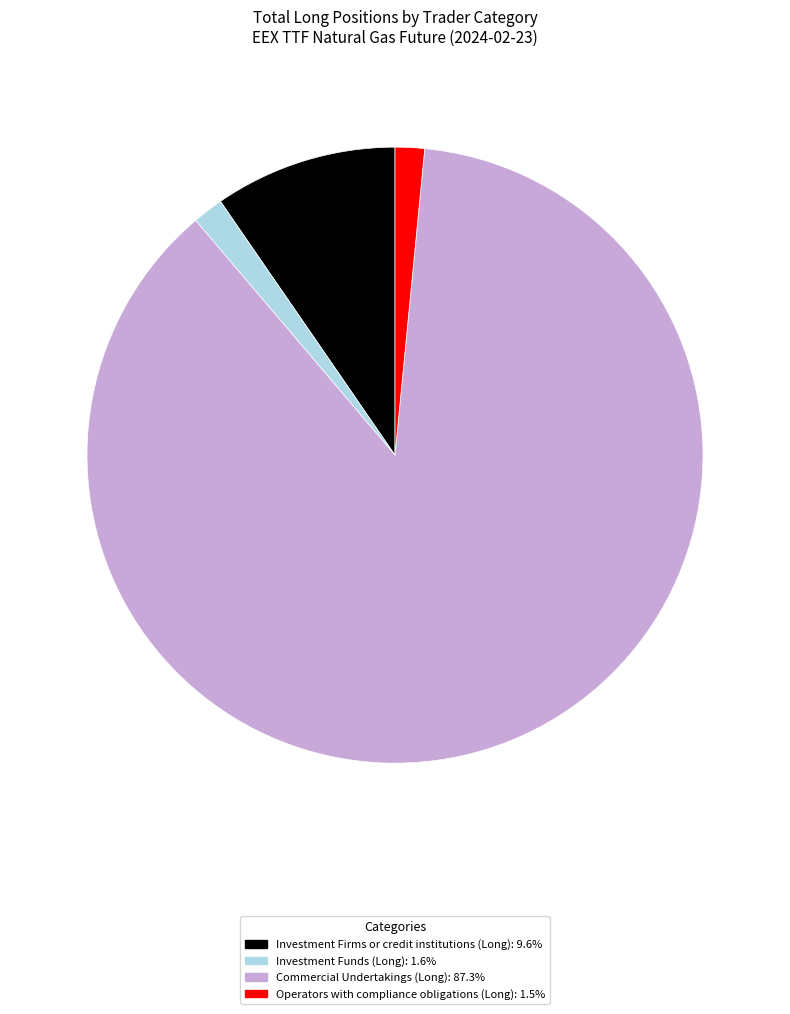

How many segments does this pie chart have?

4